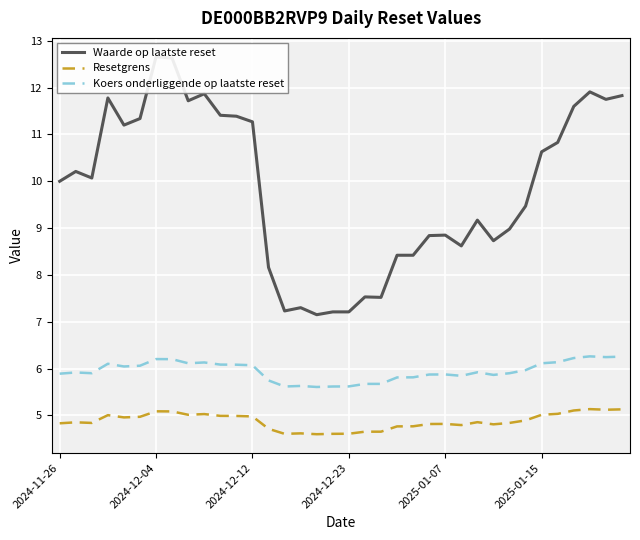

What is the average value of the Waarde op laatste reset series?

9.9